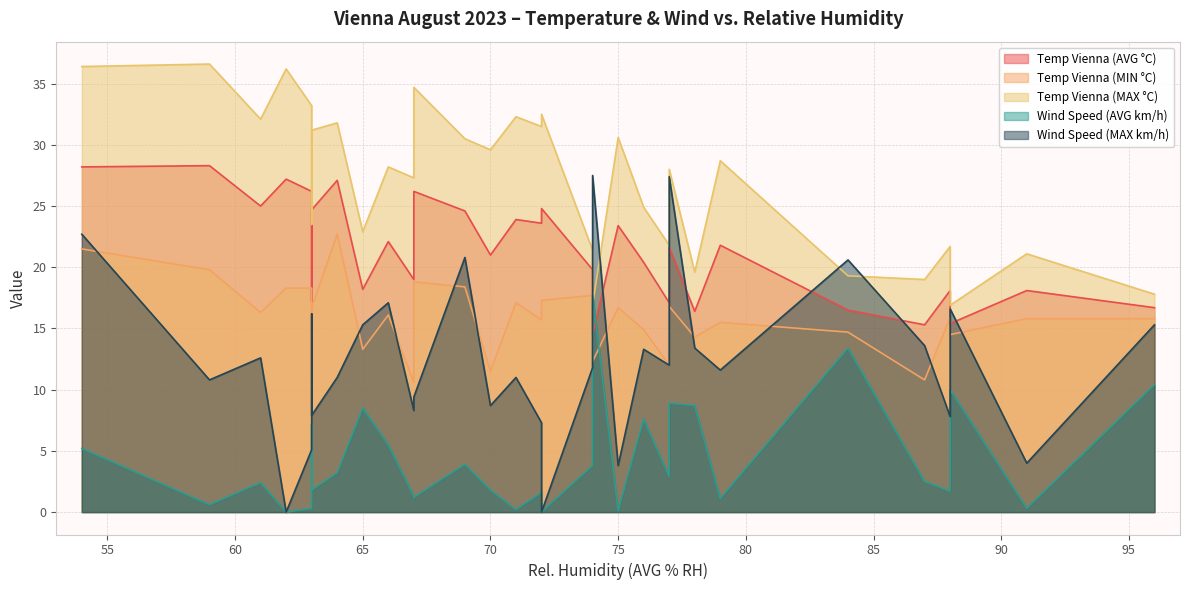

Reading left to right, transcribe all the data shown in this chart.

Temp Vienna (AVG °C): Aug 1=18.1	Aug 2=22.1	Aug 3=19.8	Aug 4=18.1	Aug 5=16.7	Aug 6=16.5	Aug 7=14.5	Aug 8=17.2	Aug 9=15.3	Aug 10=17.1	Aug 11=19.0	Aug 12=21.0	Aug 13=23.6	Aug 14=24.7	Aug 15=25.0	Aug 16=23.9	Aug 17=21.8	Aug 18=23.4	Aug 19=24.8	Aug 20=26.2	Aug 21=27.2	Aug 22=28.3	Aug 23=27.1	Aug 24=26.2	Aug 25=28.2	Aug 26=24.6	Aug 27=21.6	Aug 28=20.4	Aug 29=15.4	Aug 30=16.4	Aug 31=18.2
Temp Vienna (MIN °C): Aug 1=15.8	Aug 2=16.1	Aug 3=17.7	Aug 4=15.9	Aug 5=15.8	Aug 6=14.7	Aug 7=12.3	Aug 8=11.6	Aug 9=10.8	Aug 10=12.0	Aug 11=10.6	Aug 12=11.5	Aug 13=15.7	Aug 14=16.7	Aug 15=16.3	Aug 16=17.1	Aug 17=15.5	Aug 18=16.7	Aug 19=17.3	Aug 20=18.8	Aug 21=18.3	Aug 22=19.8	Aug 23=22.7	Aug 24=18.3	Aug 25=21.5	Aug 26=18.4	Aug 27=16.8	Aug 28=14.9	Aug 29=14.5	Aug 30=14.3	Aug 31=13.3
Temp Vienna (MAX °C): Aug 1=21.1	Aug 2=28.2	Aug 3=21.4	Aug 4=21.7	Aug 5=17.8	Aug 6=19.3	Aug 7=16.9	Aug 8=23.5	Aug 9=19.0	Aug 10=21.8	Aug 11=27.3	Aug 12=29.6	Aug 13=31.5	Aug 14=31.2	Aug 15=32.1	Aug 16=32.3	Aug 17=28.7	Aug 18=30.6	Aug 19=32.5	Aug 20=34.7	Aug 21=36.2	Aug 22=36.6	Aug 23=31.8	Aug 24=33.2	Aug 25=36.4	Aug 26=30.5	Aug 27=28.0	Aug 28=24.9	Aug 29=16.9	Aug 30=19.6	Aug 31=22.9
Wind Speed (AVG km/h): Aug 1=0.3	Aug 2=5.5	Aug 3=3.8	Aug 4=1.7	Aug 5=10.4	Aug 6=13.4	Aug 7=17.8	Aug 8=7.2	Aug 9=2.5	Aug 10=2.9	Aug 11=1.3	Aug 12=1.8	Aug 13=1.6	Aug 14=1.8	Aug 15=2.4	Aug 16=0.2	Aug 17=1.1	Aug 18=0.1	Aug 19=0.0	Aug 20=1.2	Aug 21=0.0	Aug 22=0.6	Aug 23=3.2	Aug 24=0.3	Aug 25=5.2	Aug 26=3.9	Aug 27=8.9	Aug 28=7.6	Aug 29=10.0	Aug 30=8.7	Aug 31=8.5
Wind Speed (MAX km/h): Aug 1=4.0	Aug 2=17.1	Aug 3=11.8	Aug 4=7.8	Aug 5=15.3	Aug 6=20.6	Aug 7=27.5	Aug 8=16.2	Aug 9=13.6	Aug 10=12.0	Aug 11=8.3	Aug 12=8.7	Aug 13=7.3	Aug 14=7.9	Aug 15=12.6	Aug 16=11.0	Aug 17=11.6	Aug 18=3.8	Aug 19=0.0	Aug 20=9.4	Aug 21=0.0	Aug 22=10.8	Aug 23=11.0	Aug 24=5.1	Aug 25=22.7	Aug 26=20.8	Aug 27=27.4	Aug 28=13.3	Aug 29=16.6	Aug 30=13.4	Aug 31=15.3